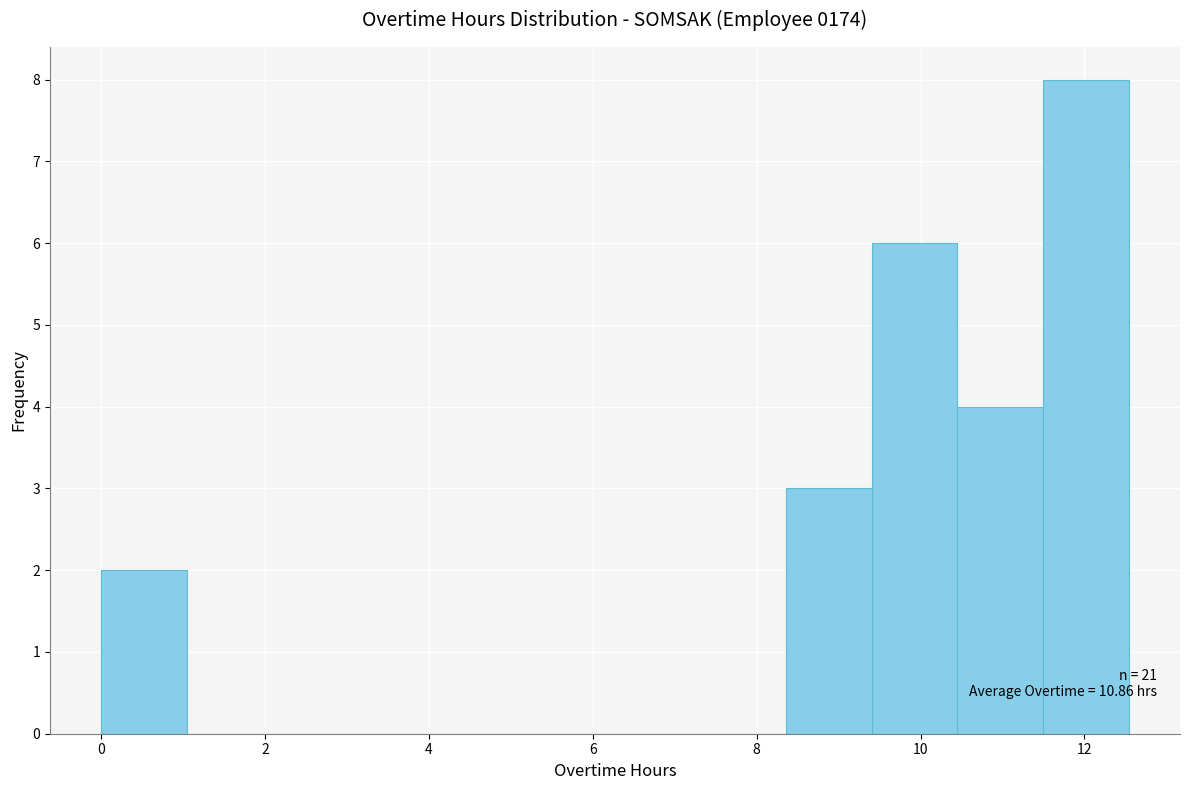

Which range on the x-axis has the tallest bar?

11.4 to 12.6